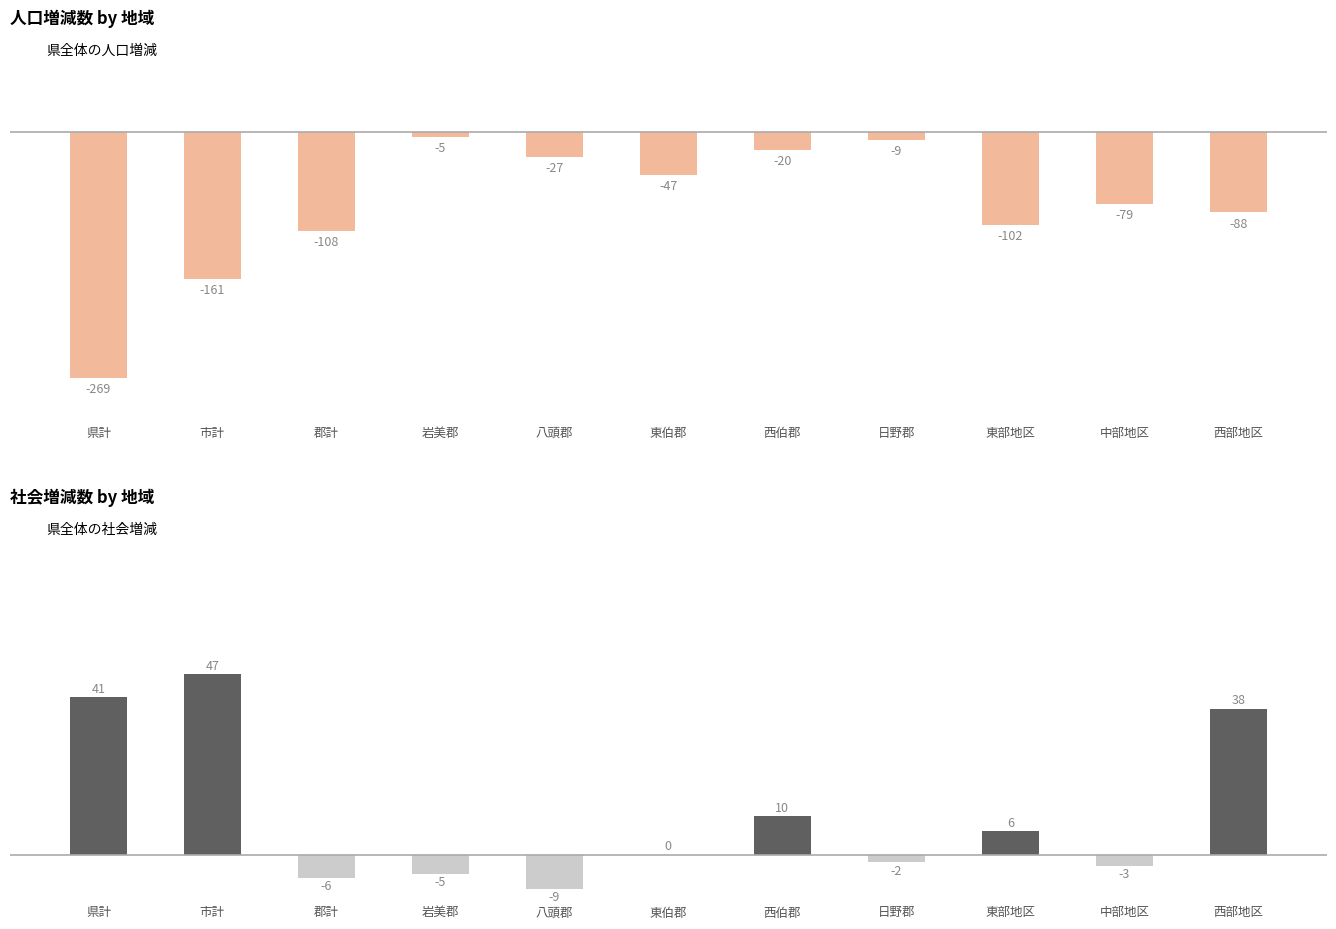

Is it true that 社会増減数 equals 6 at 東部地区?

True